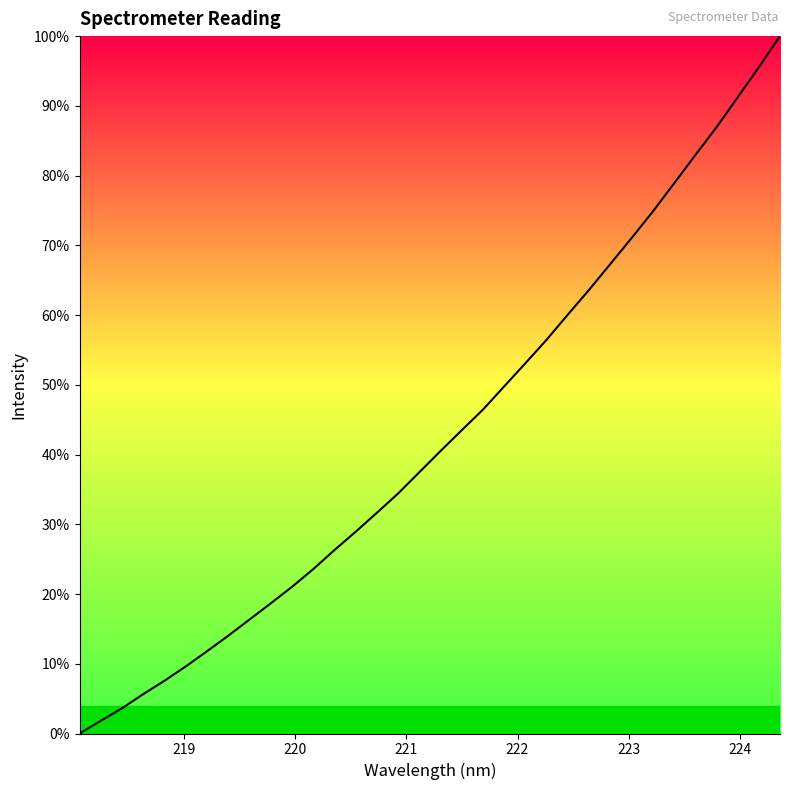

Does the chart have visible grid lines?

No